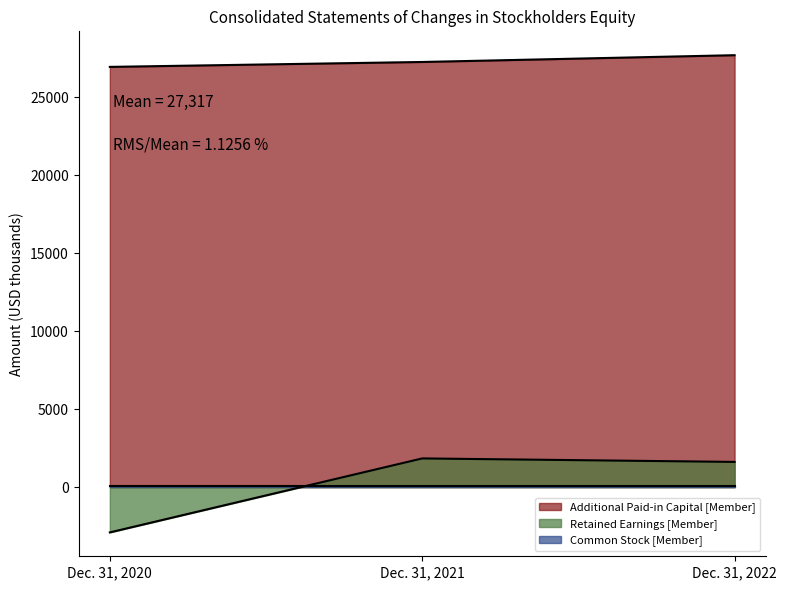

List the labels in order of Additional Paid-in Capital [Member] value, largest first.

Dec. 31, 2022, Dec. 31, 2021, Dec. 31, 2020